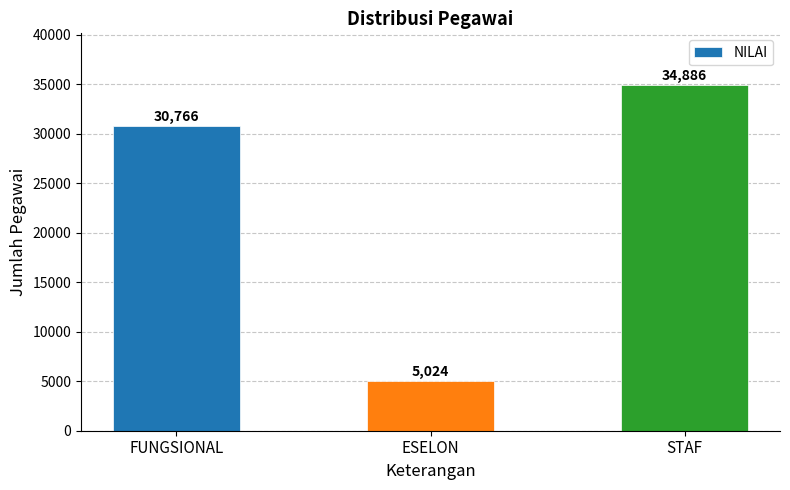

Reading left to right, what are all the values shown in this chart?

30766	5024	34886